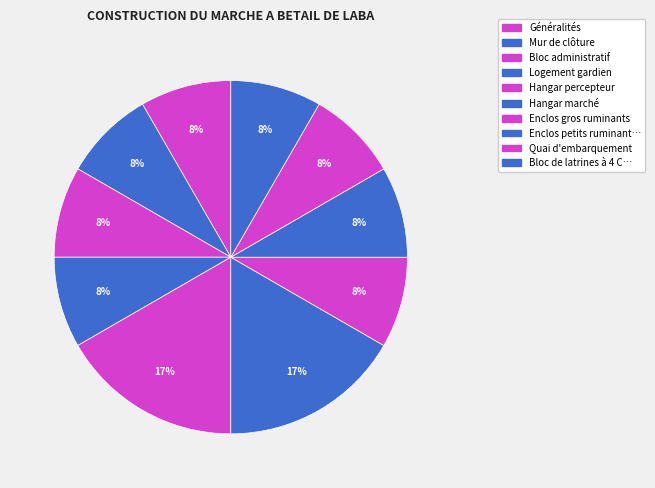

Is there any slice that represents more than half of the pie?

No